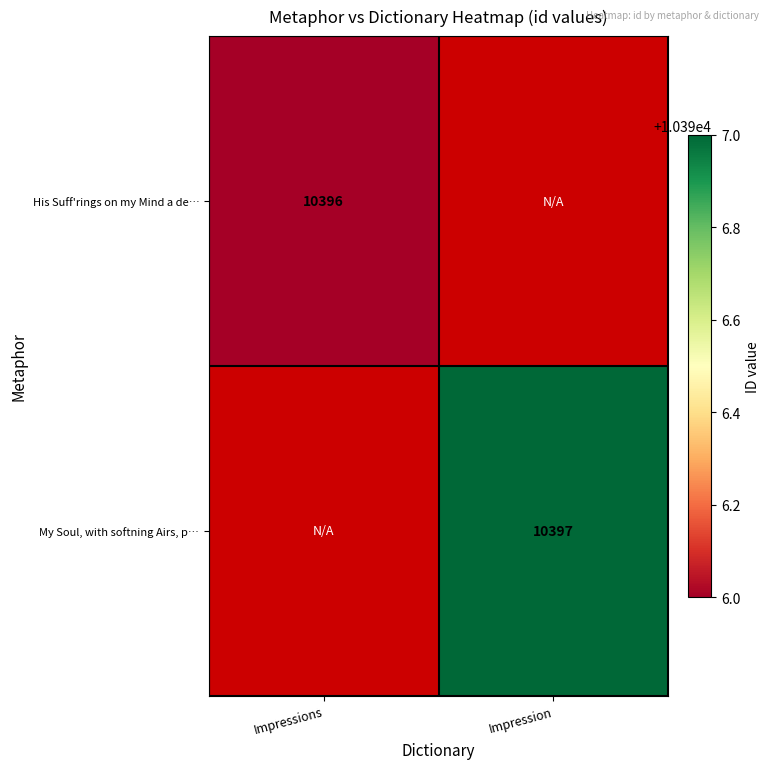

Which has a higher value, Impression or Impressions?

Impressions